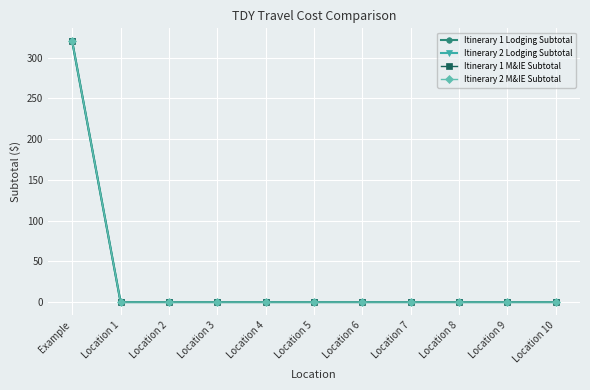

Does the chart have visible grid lines?

Yes